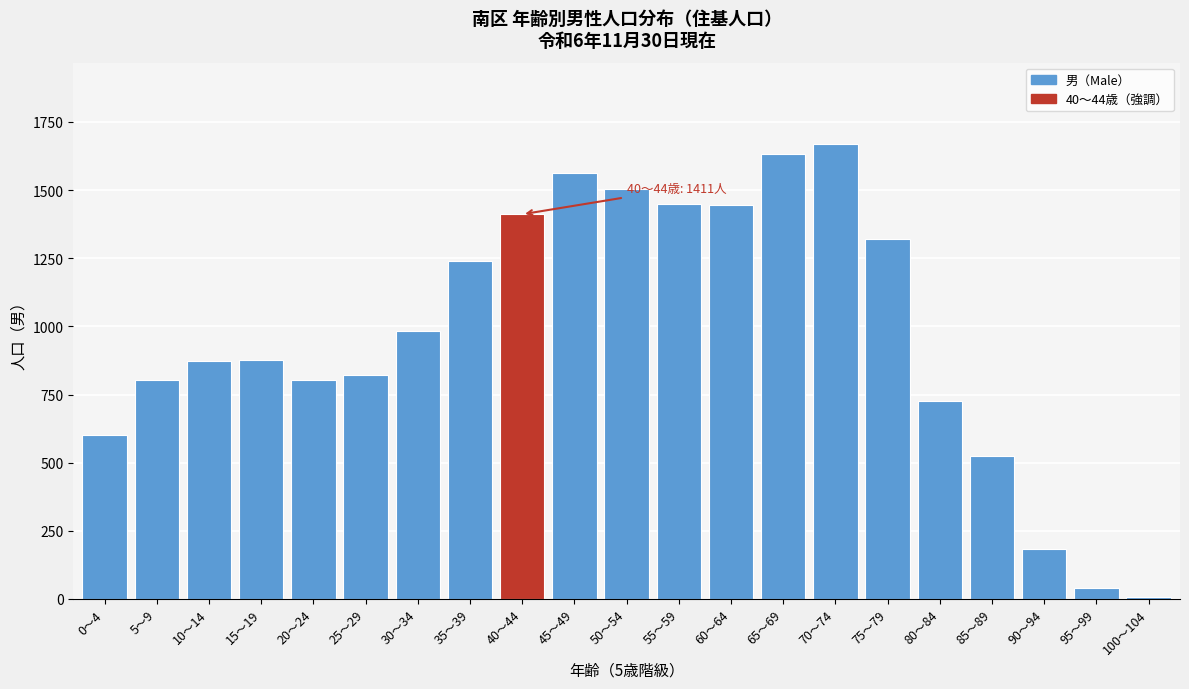

Which has a higher value, 65～69 or 50～54?

65～69